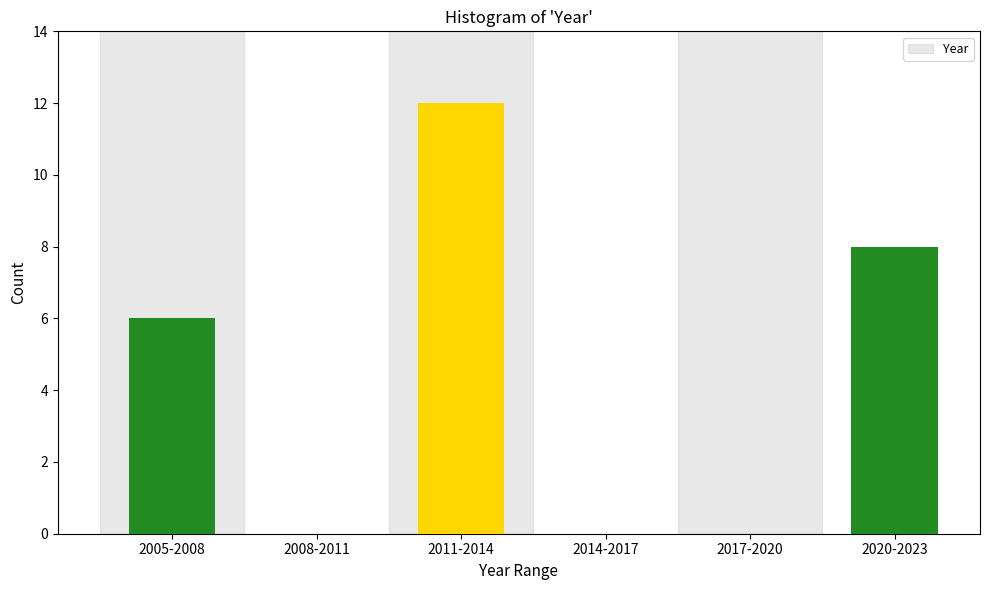

Reading left to right, list all the values displayed in this chart.

2005-2008=6	2008-2011=0	2011-2014=12	2014-2017=0	2017-2020=0	2020-2023=8